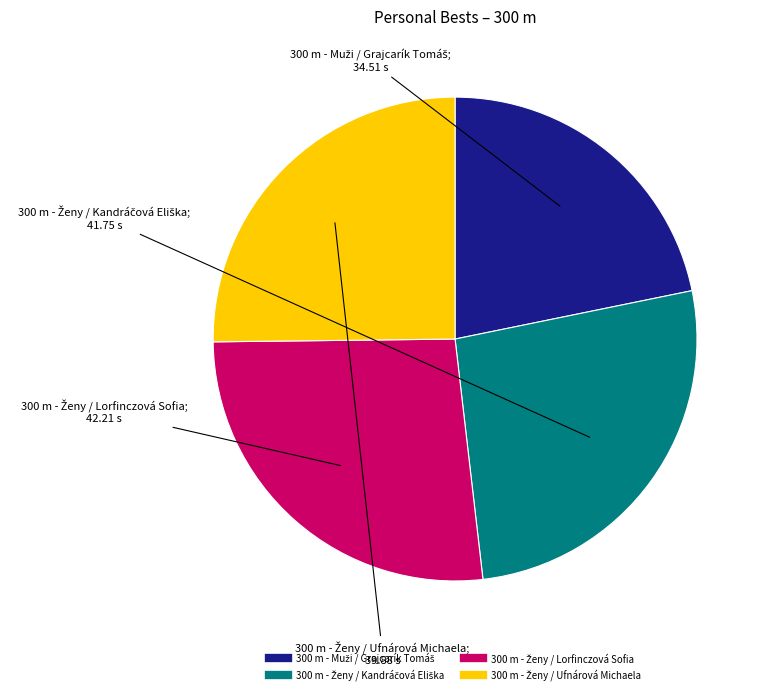

Does any single category account for the majority?

No